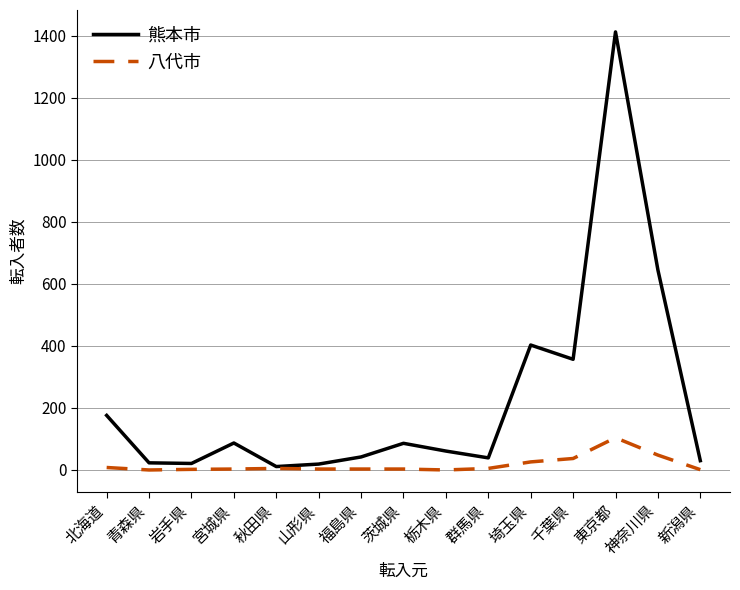

Is it true that 八代市 equals 5 at 秋田県?

True